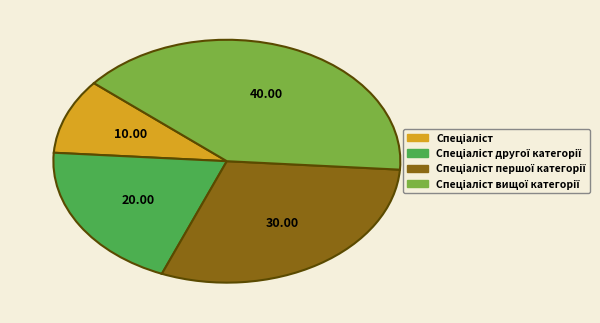

Is there a majority slice in this chart?

No